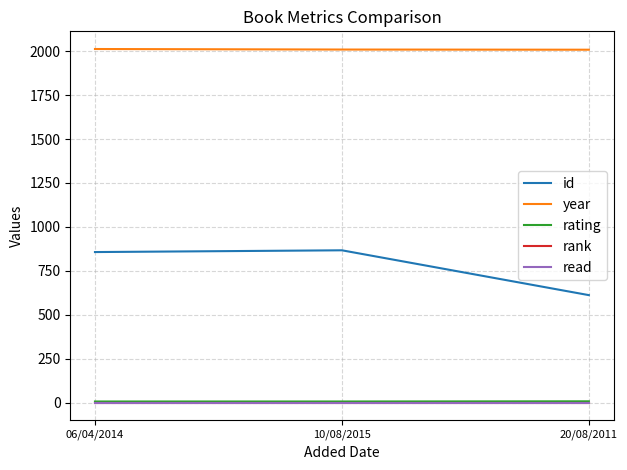

What is the smallest value displayed?

1